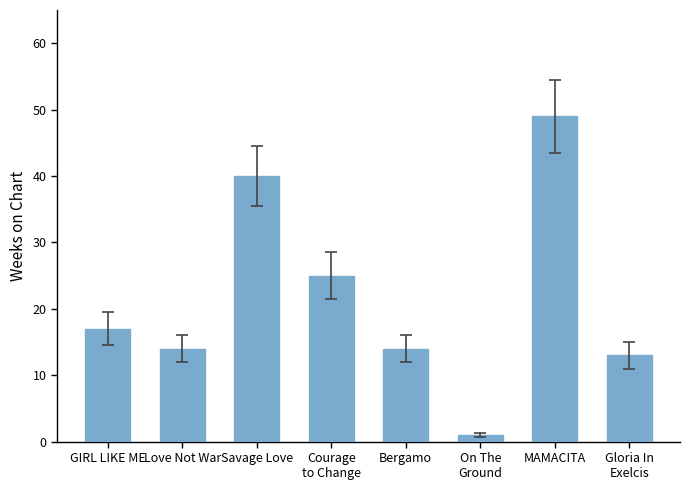

What is the sum of the values at Courage
to Change and Bergamo?

39